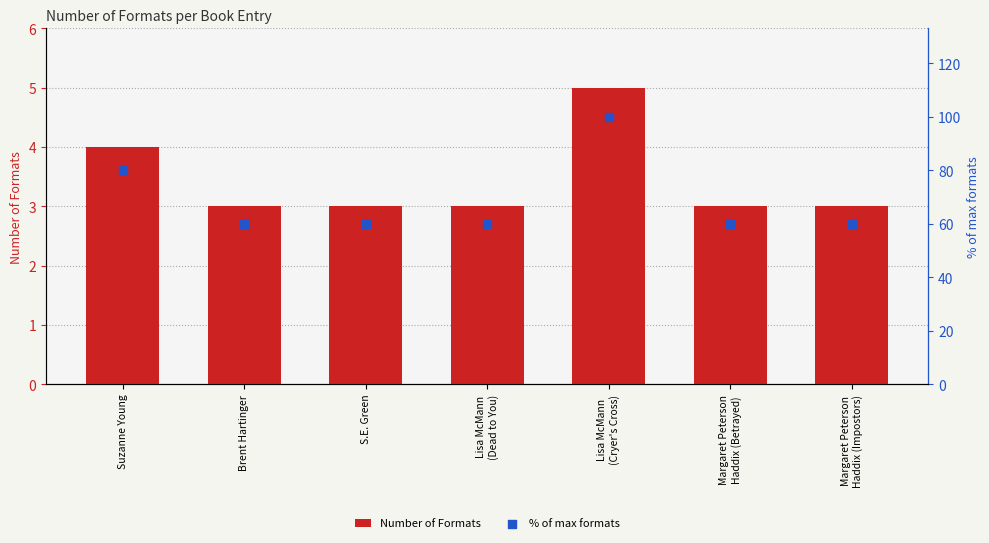

What is the total value across all series at Margaret Peterson
Haddix (Impostors)?

63